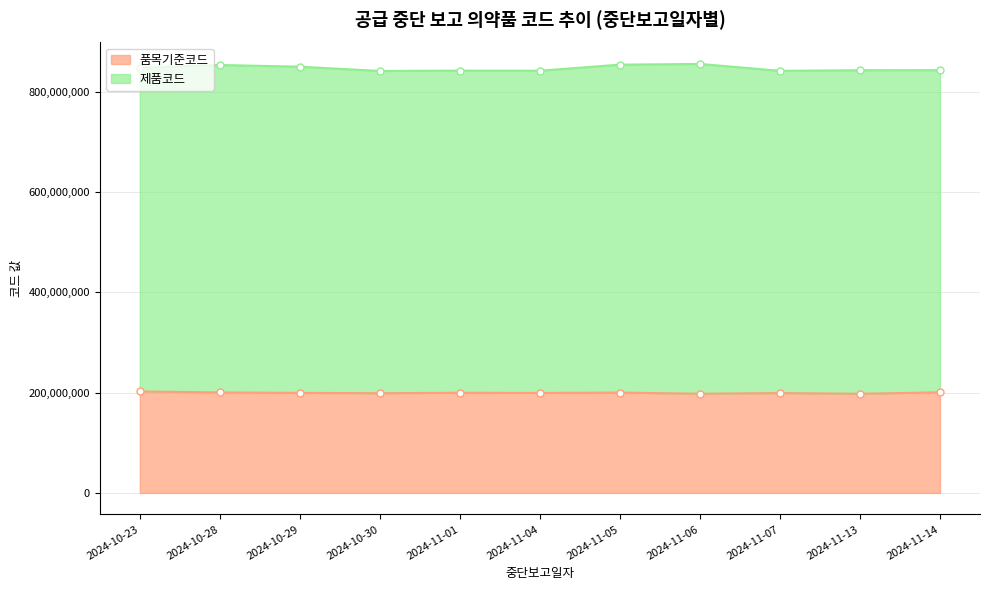

What is the ratio of the value at 2024-11-04 to the value at 2024-11-07?

1.0